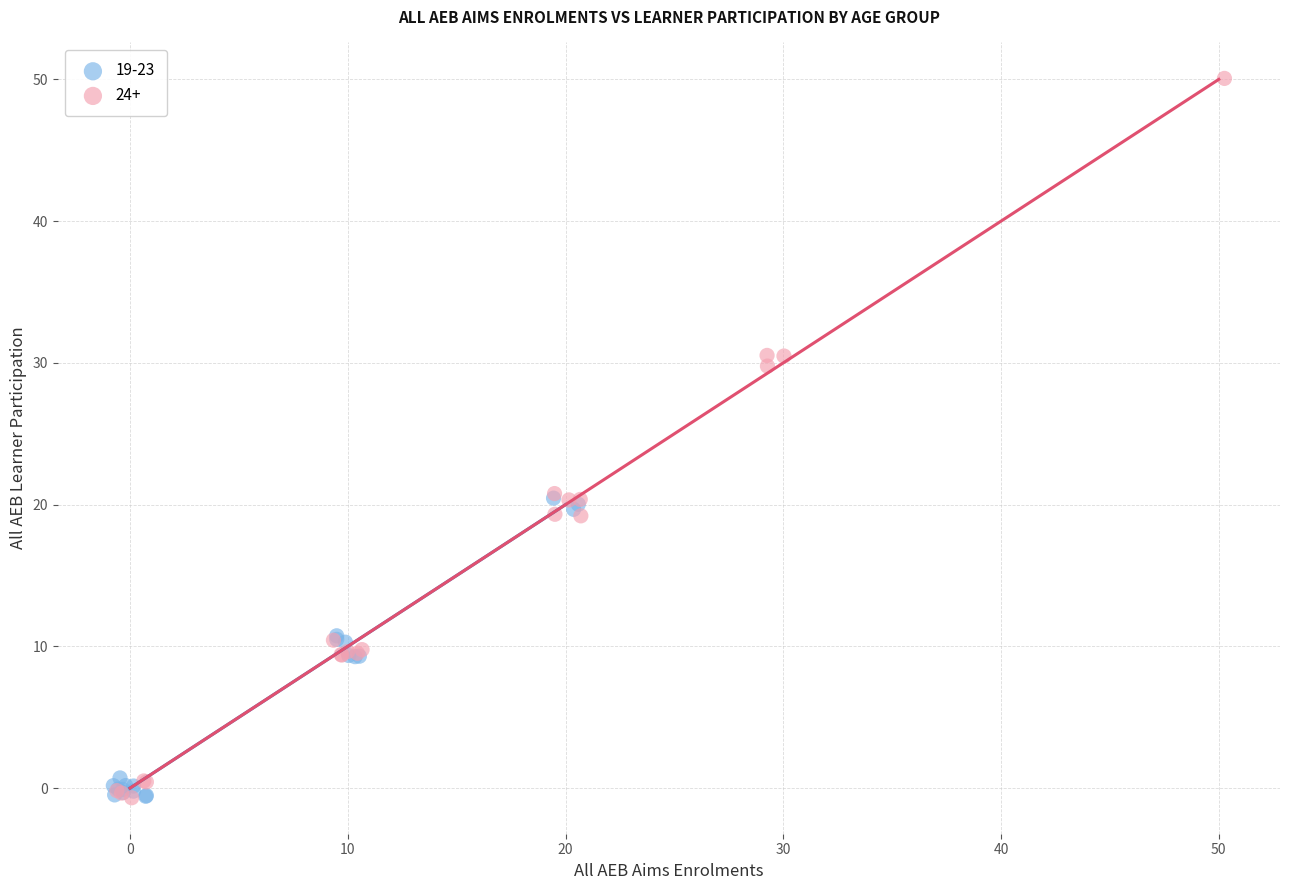

Which series has the largest Y range (max minus min)?

24+